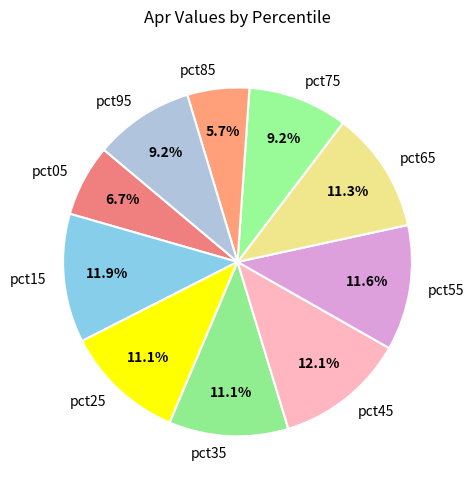

Which slice is the smallest?

pct85